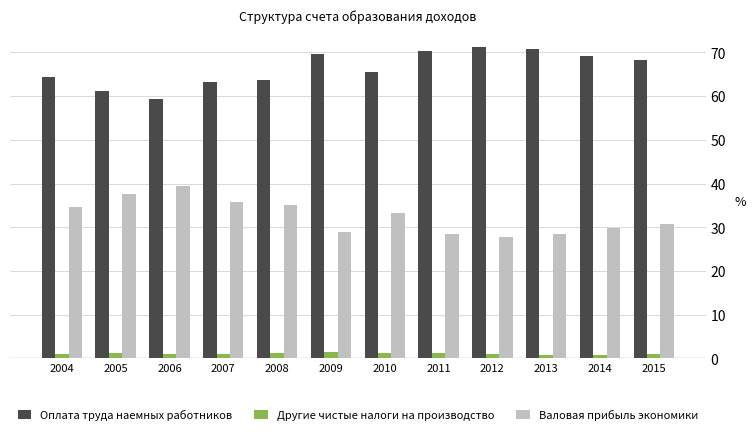

How many data points does each series have?

12